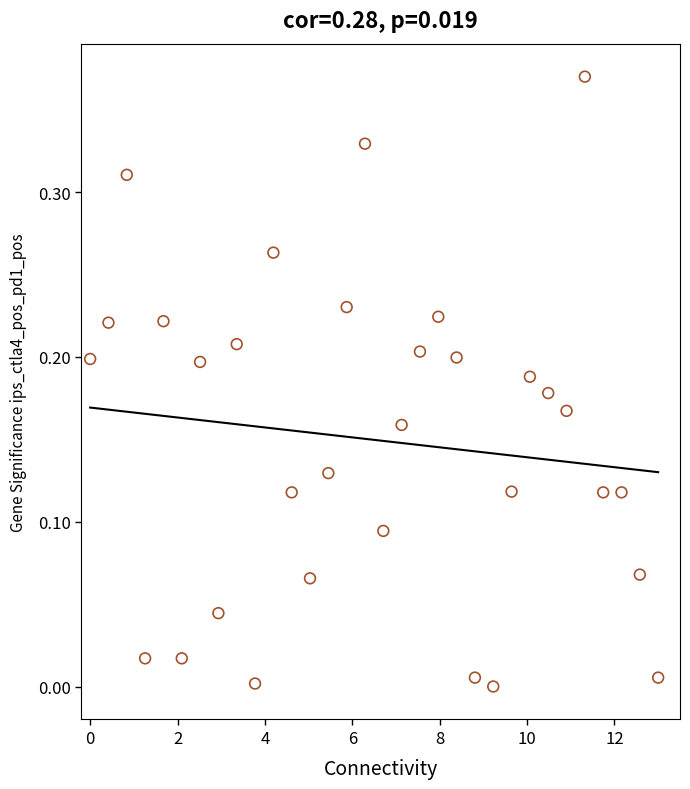

What is the range of X values (max minus min)?

13.0